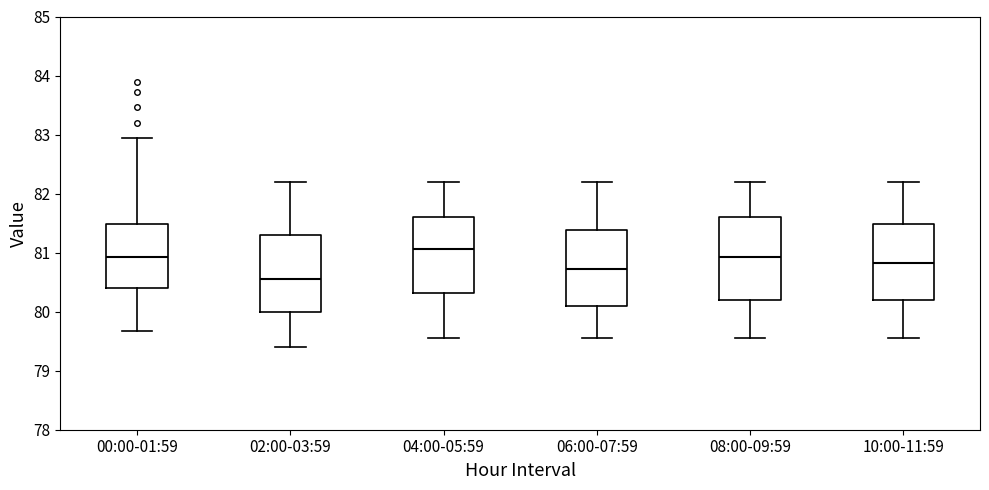

Which box has the highest median line?

04:00-05:59